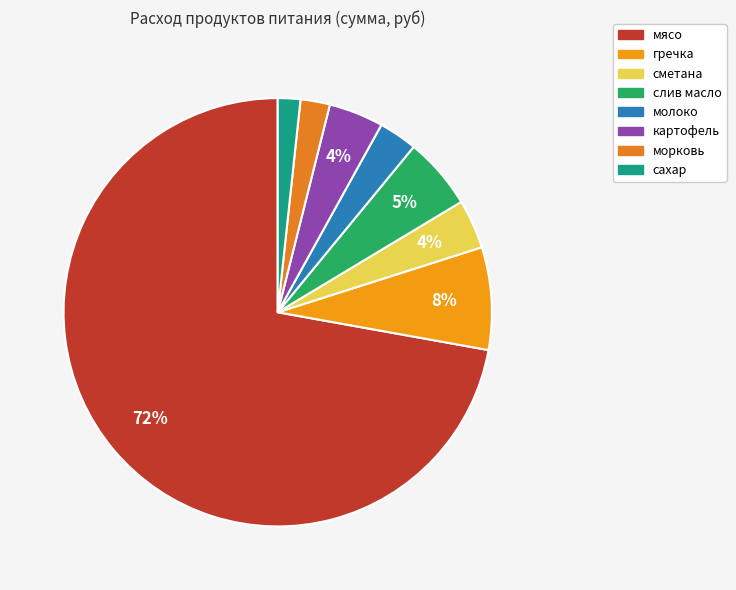

How many segments does this pie chart have?

8